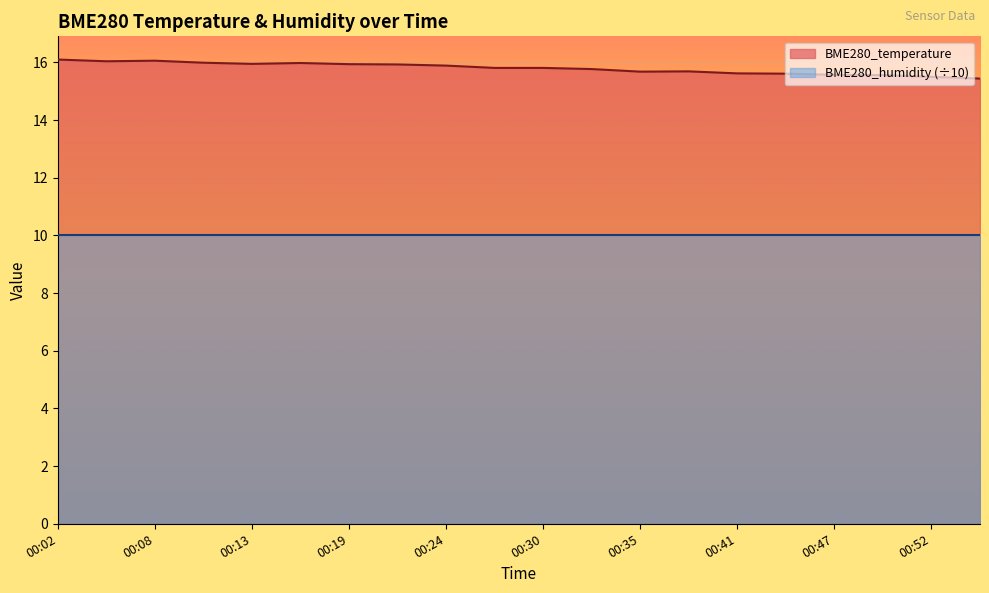

What is the value of the 12th point from the left?

15.8